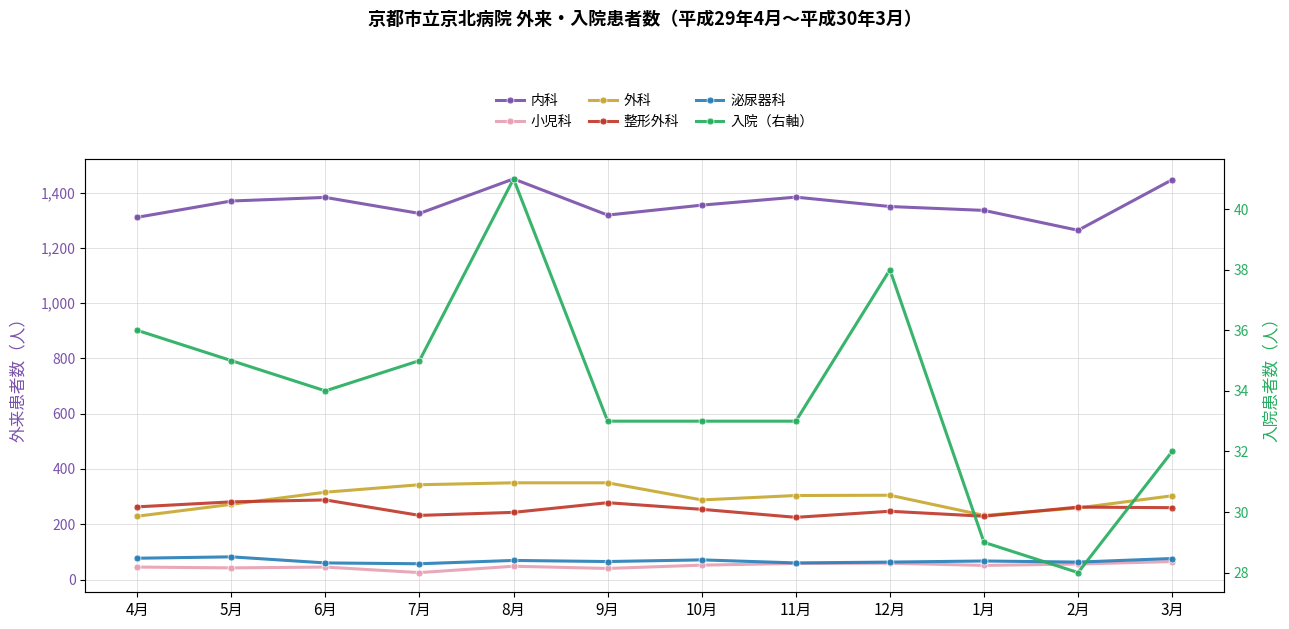

At which category does 整形外科 reach its first local peak?

6月